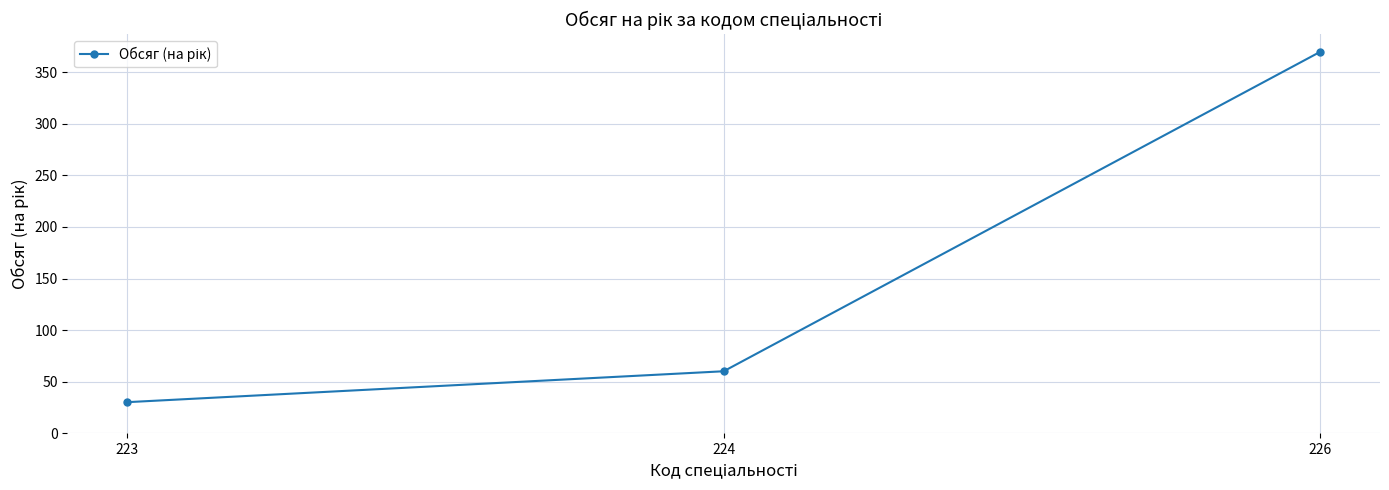

At which category does the chart reach its peak across all series?

226